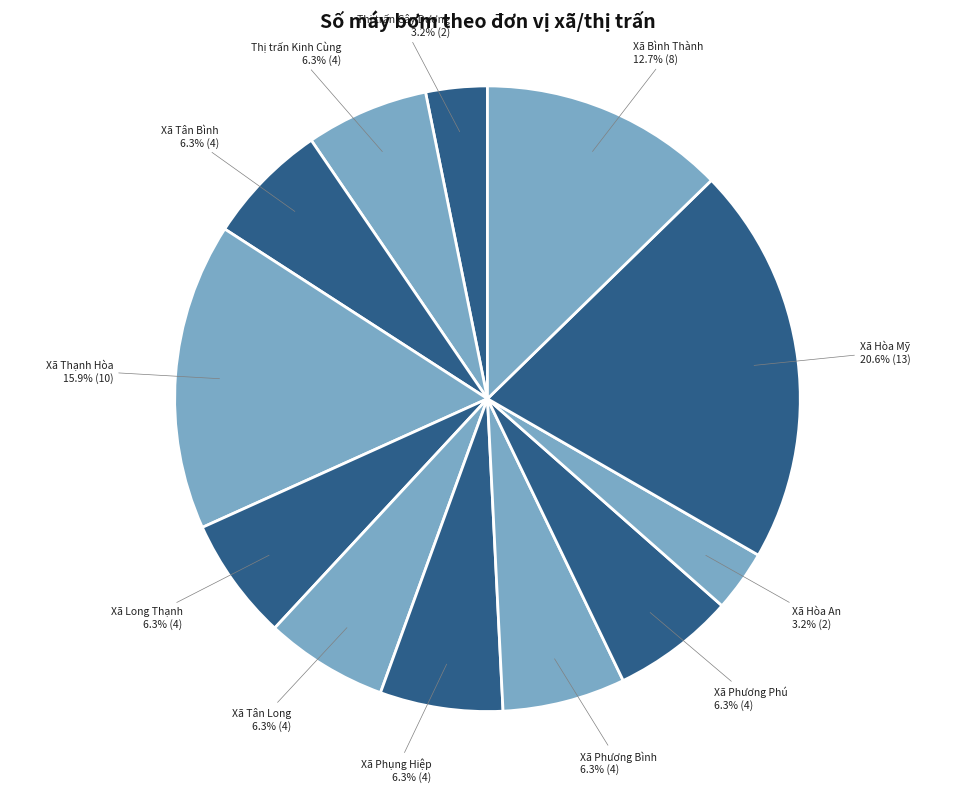

Between Xã Phương Bình and Xã Hòa An, which is larger?

Xã Phương Bình